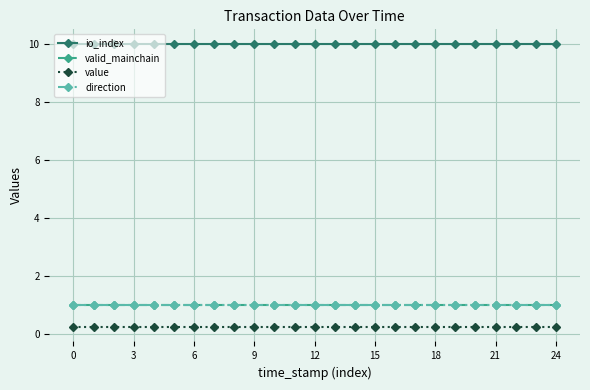

True or false: valid_mainchain has more than 0 points higher than both neighbors.

False